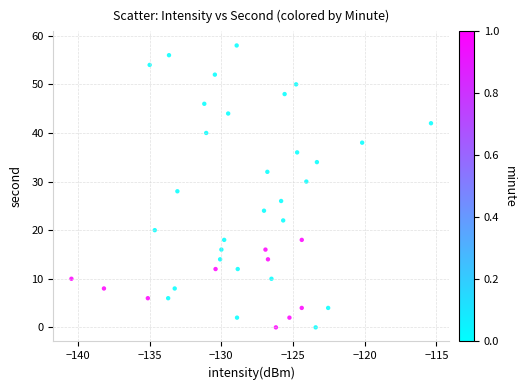

What is the range of Y values (max minus min)?

58